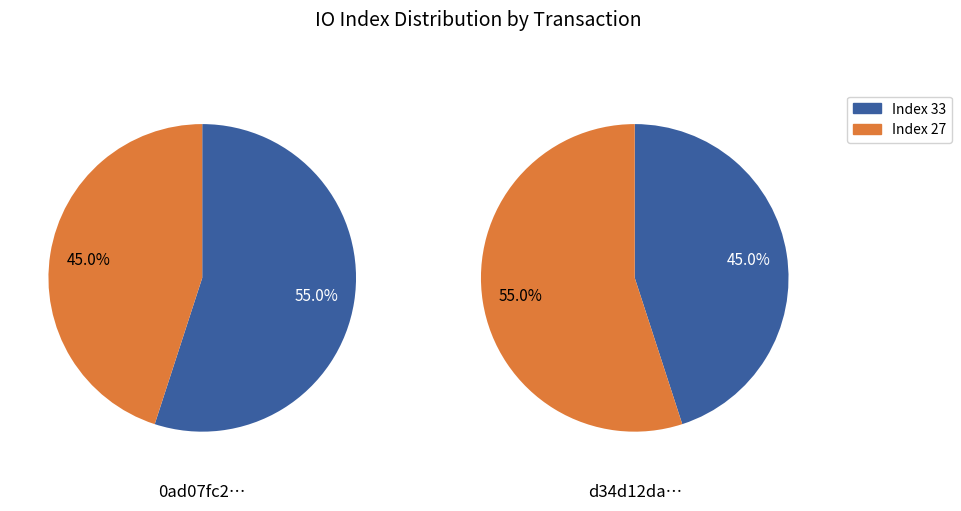

To the nearest percent, what percentage of the pie is 1?

55%